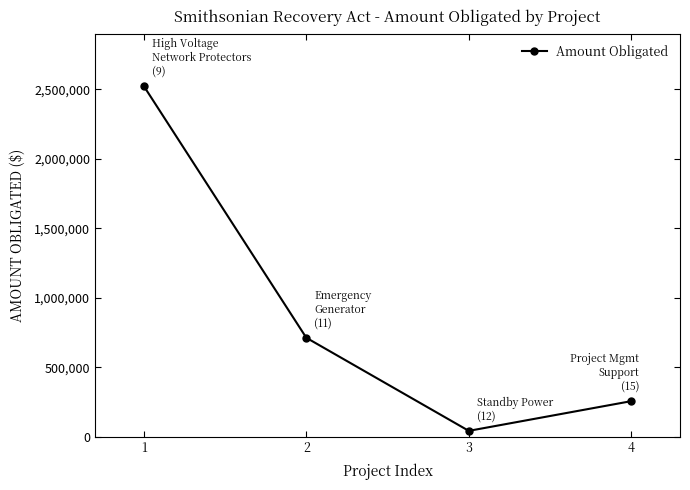

Reading left to right, extract all data points from this chart.

2522937	711562	41448	255271